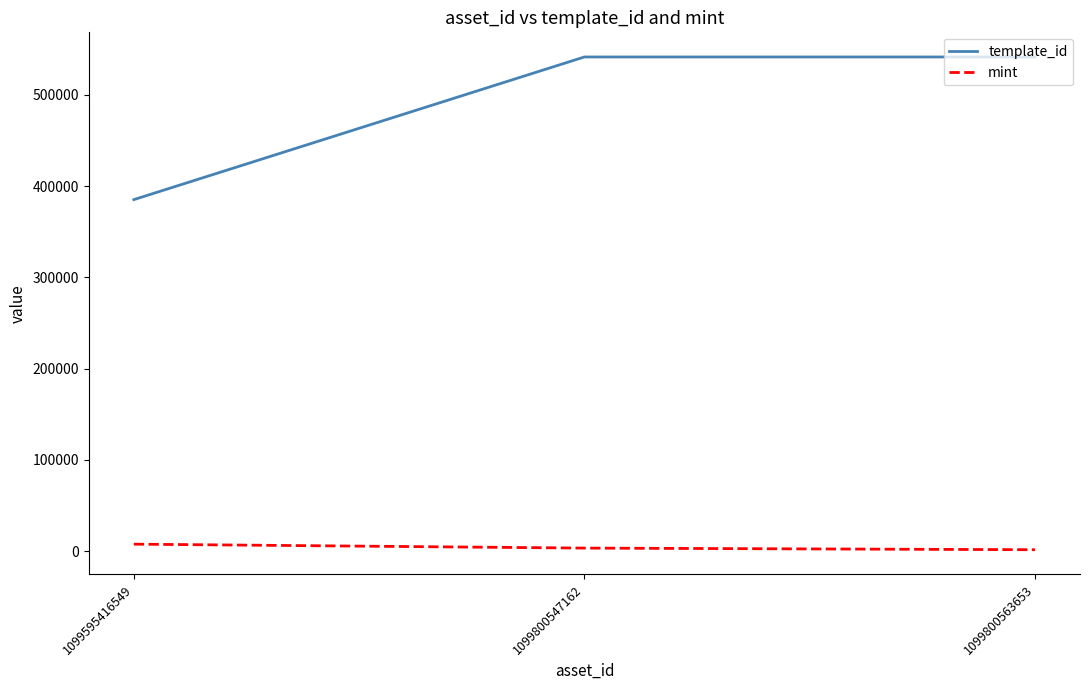

How many lines are shown in the chart?

2